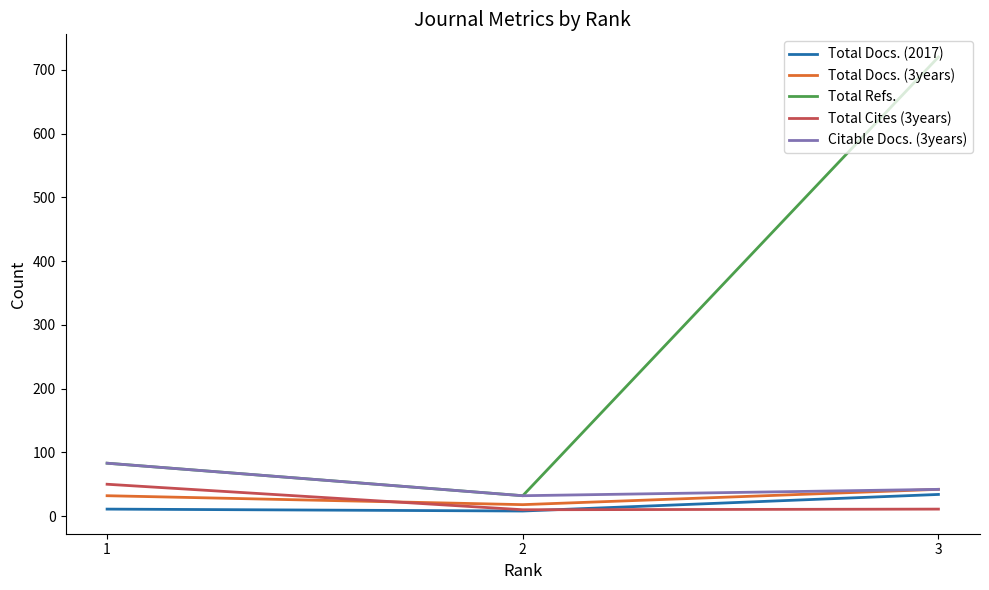

Does the chart display data point markers on the line(s)?

No